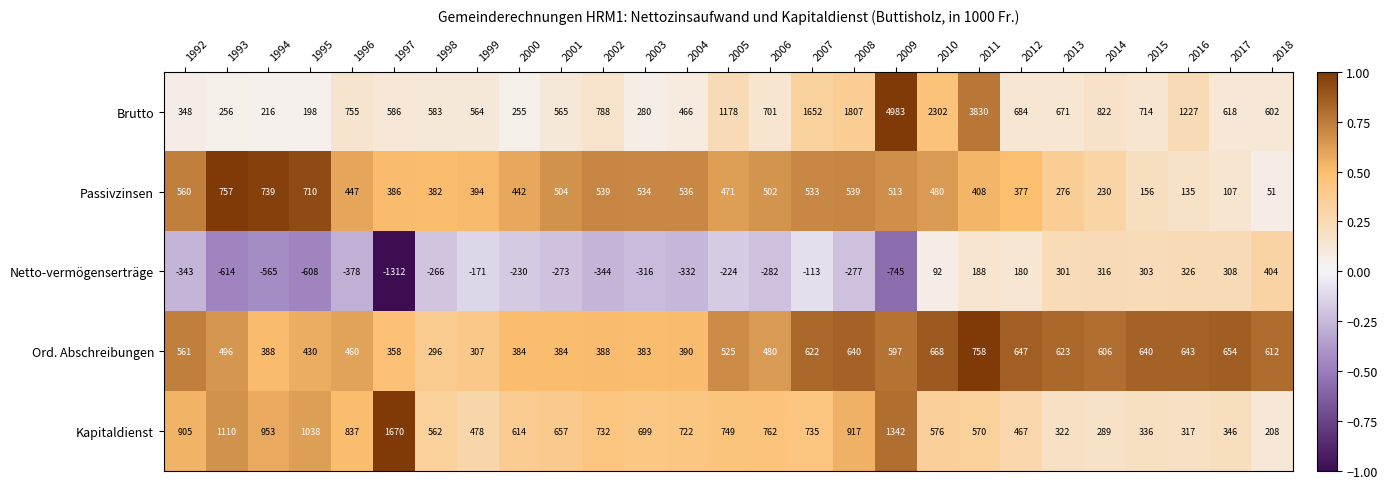

How many distinct data groups are displayed?

5